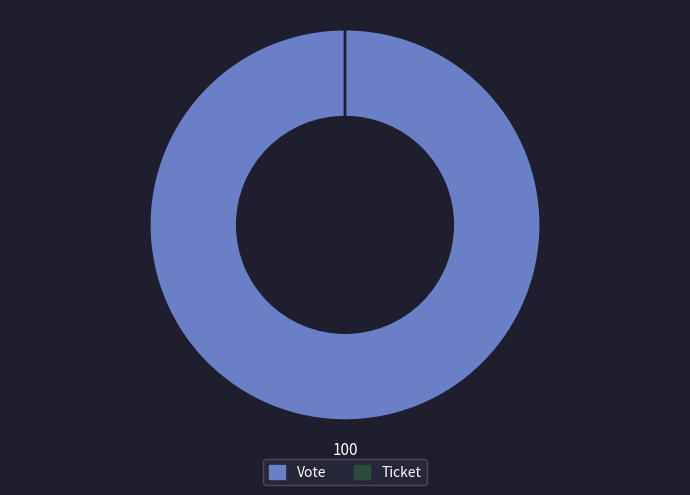

The Ticket slice represents 0% of the pie. True or false?

True